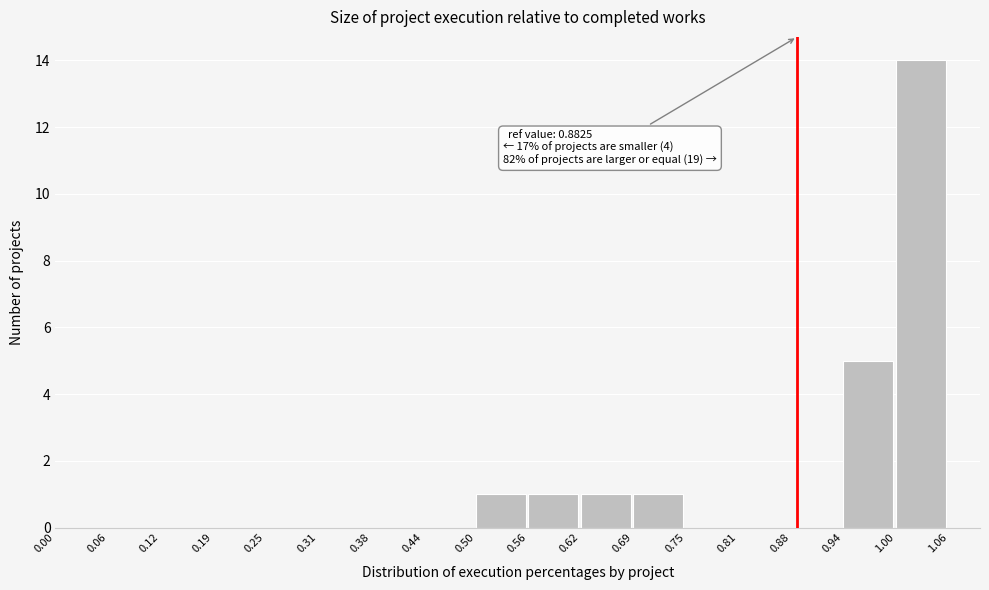

Which range on the x-axis has the tallest bar?

1.00 to 1.06